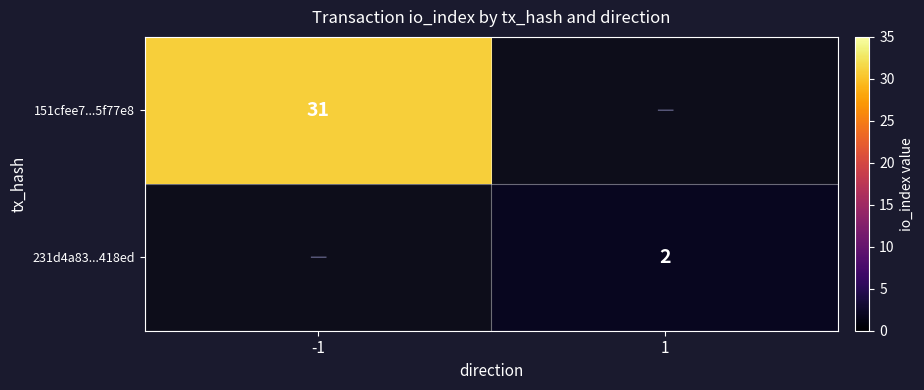

The 151cfee7...5f77e8 series shows 48.5 at -1. True or false?

False